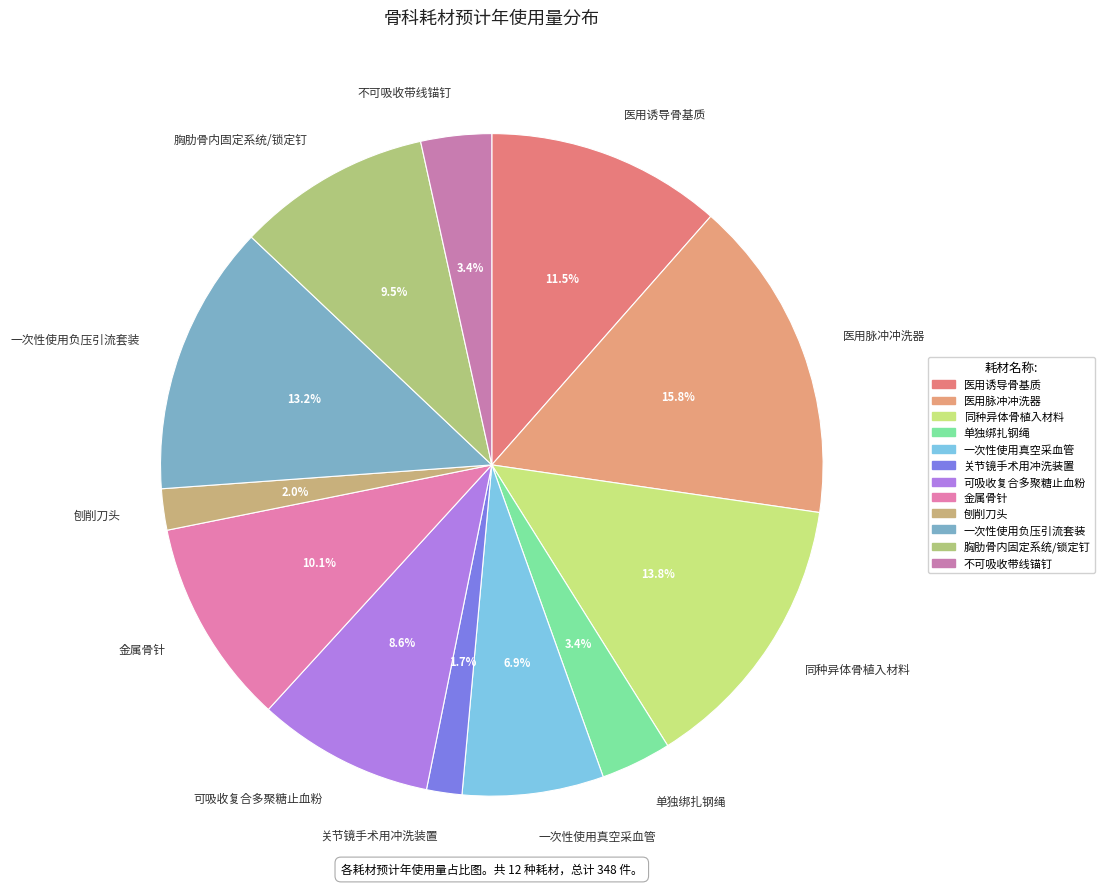

How many slices are in this pie chart?

12